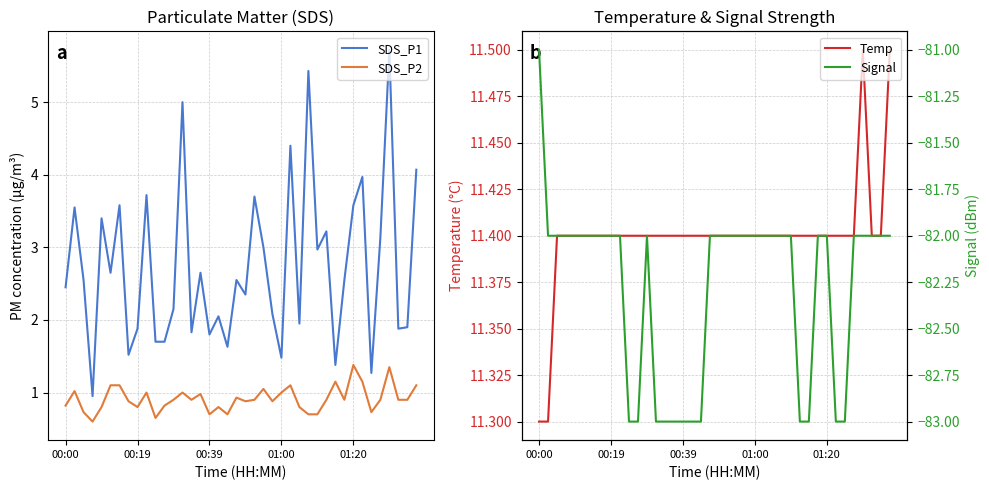

Reading left to right, what are all the values shown in this chart?

SDS_P1: 2.5	3.5	2.5	0.9	3.4	2.6	3.6	1.5	1.9	3.7	1.7	1.7	2.1	5.0	1.8	2.6	1.8	2.0	1.6	2.5	2.4	3.7	3.0	2.1	1.5	4.4	1.9	5.4	3.0	3.2	1.4	2.5	3.6	4.0	1.3	3.1	5.7	1.9	1.9	4.1
SDS_P2: 0.8	1.0	0.7	0.6	0.8	1.1	1.1	0.9	0.8	1.0	0.7	0.8	0.9	1.0	0.9	1.0	0.7	0.8	0.7	0.9	0.9	0.9	1.1	0.9	1.0	1.1	0.8	0.7	0.7	0.9	1.1	0.9	1.4	1.1	0.7	0.9	1.4	0.9	0.9	1.1
Temp: 11.3	11.3	11.4	11.4	11.4	11.4	11.4	11.4	11.4	11.4	11.4	11.4	11.4	11.4	11.4	11.4	11.4	11.4	11.4	11.4	11.4	11.4	11.4	11.4	11.4	11.4	11.4	11.4	11.4	11.4	11.4	11.4	11.4	11.4	11.4	11.4	11.5	11.4	11.4	11.5
Signal: -81.0	-82.0	-82.0	-82.0	-82.0	-82.0	-82.0	-82.0	-82.0	-82.0	-83.0	-83.0	-82.0	-83.0	-83.0	-83.0	-83.0	-83.0	-83.0	-82.0	-82.0	-82.0	-82.0	-82.0	-82.0	-82.0	-82.0	-82.0	-82.0	-83.0	-83.0	-82.0	-82.0	-83.0	-83.0	-82.0	-82.0	-82.0	-82.0	-82.0